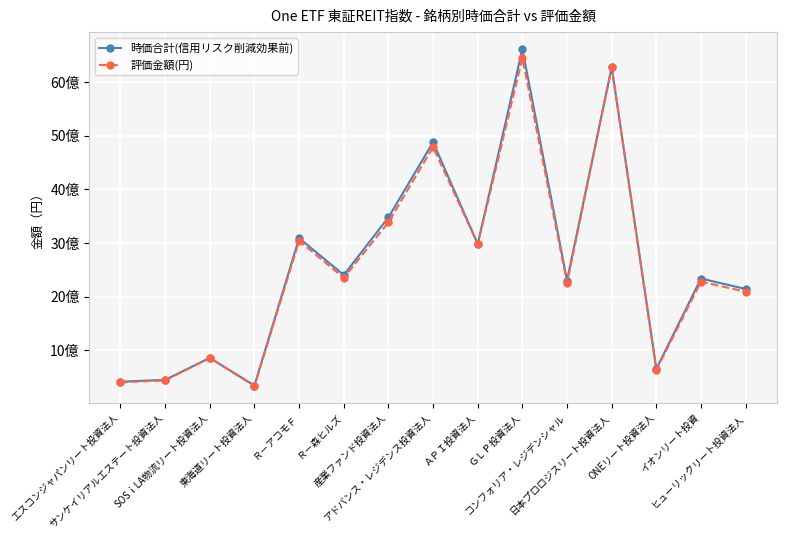

Is this an area chart (filled region under the line)?

No